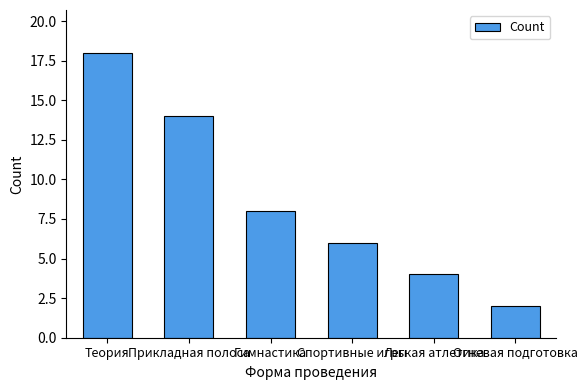

Reading right to left, list all the values displayed in this chart.

Огневая подготовка=2	Легкая атлетика=4	Спортивные игры=6	Гимнастика=8	Прикладная полоса=14	Теория=18